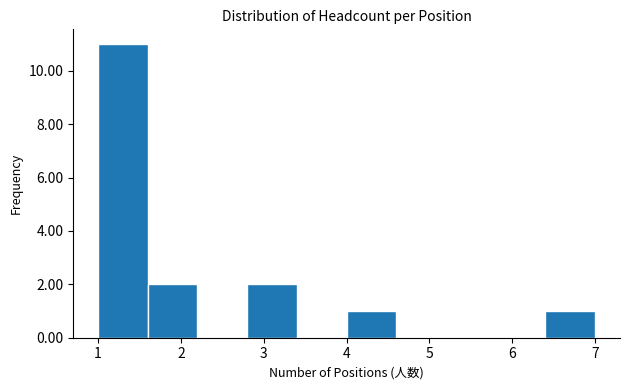

How tall is the bar that spans 1.6 to 2.2 on the x-axis? The values are not printed on the chart, so give them approximately, as read against the axis.

2